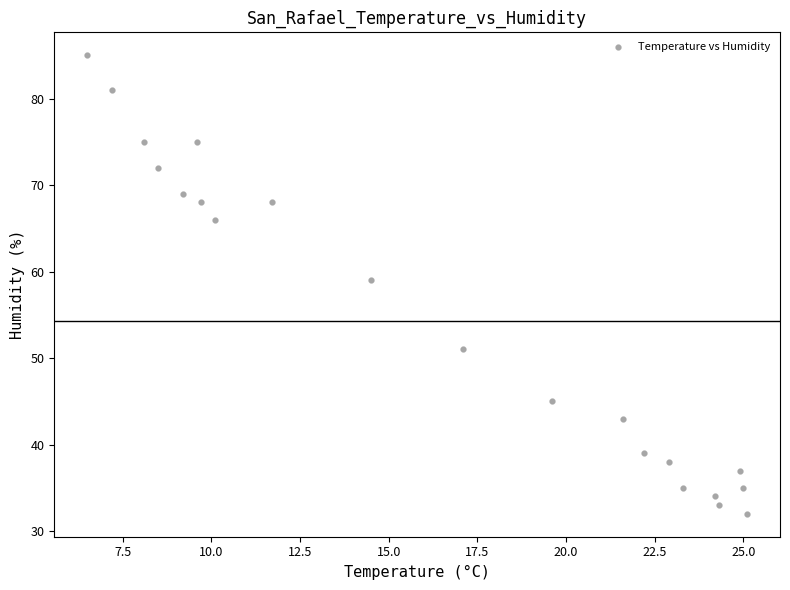

What Y value in the scatter plot is closest to 58?

59